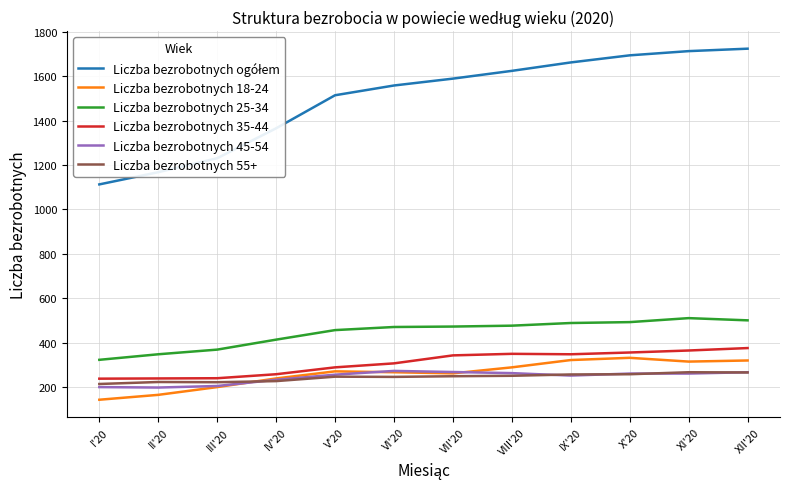

True or false: Liczba bezrobotnych 55+ and Liczba bezrobotnych 25-34 cross at least once.

False